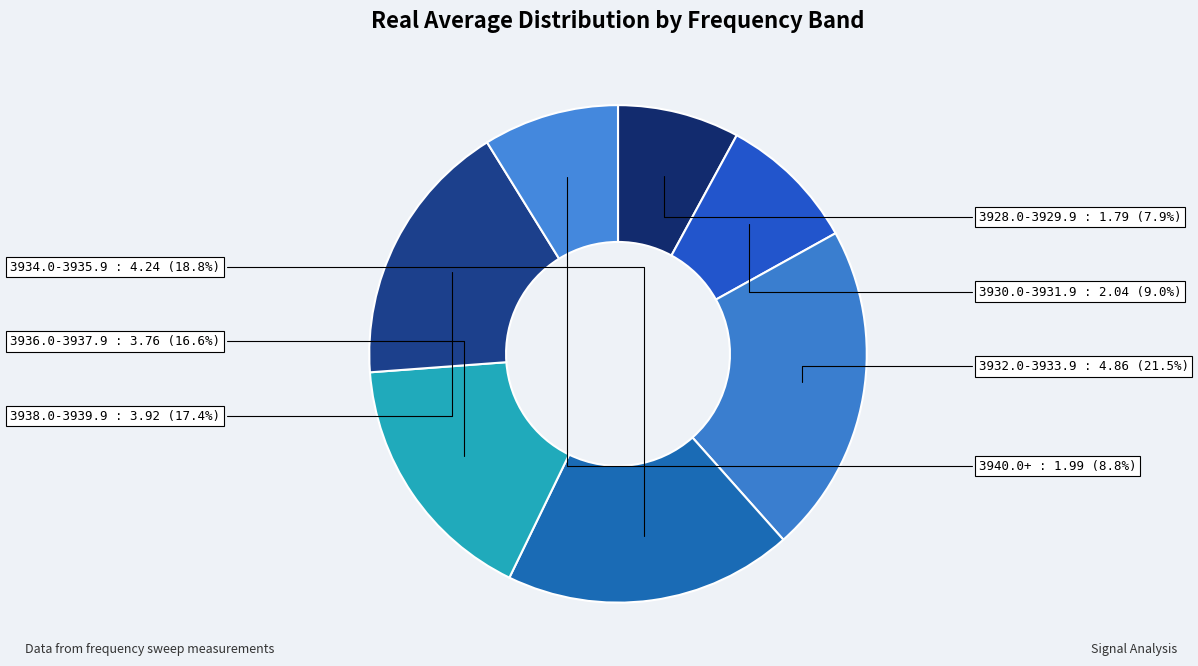

Does any single category account for the majority?

No